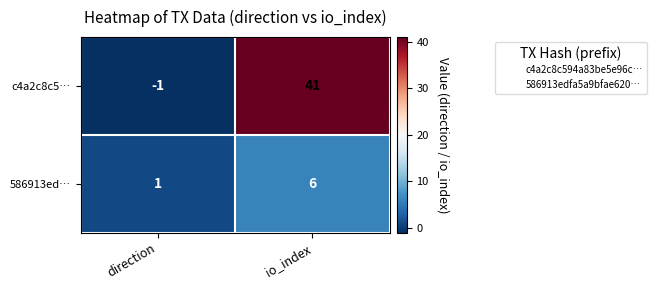

Reading left to right, extract all data points from this chart.

c4a2c8c5…: direction=-1	io_index=41
586913ed…: direction=1	io_index=6